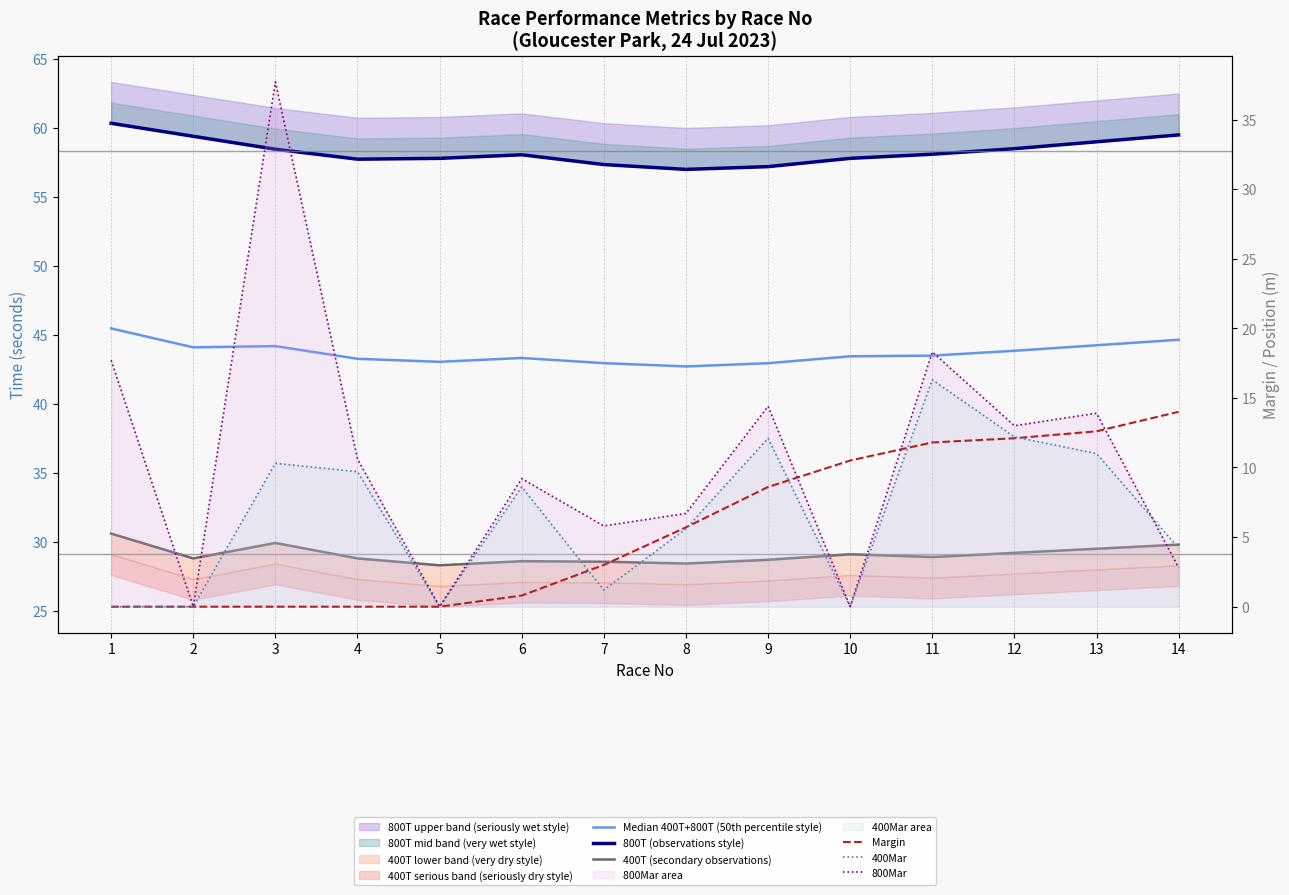

True or false: Margin has more than 2 interior local peaks.

False